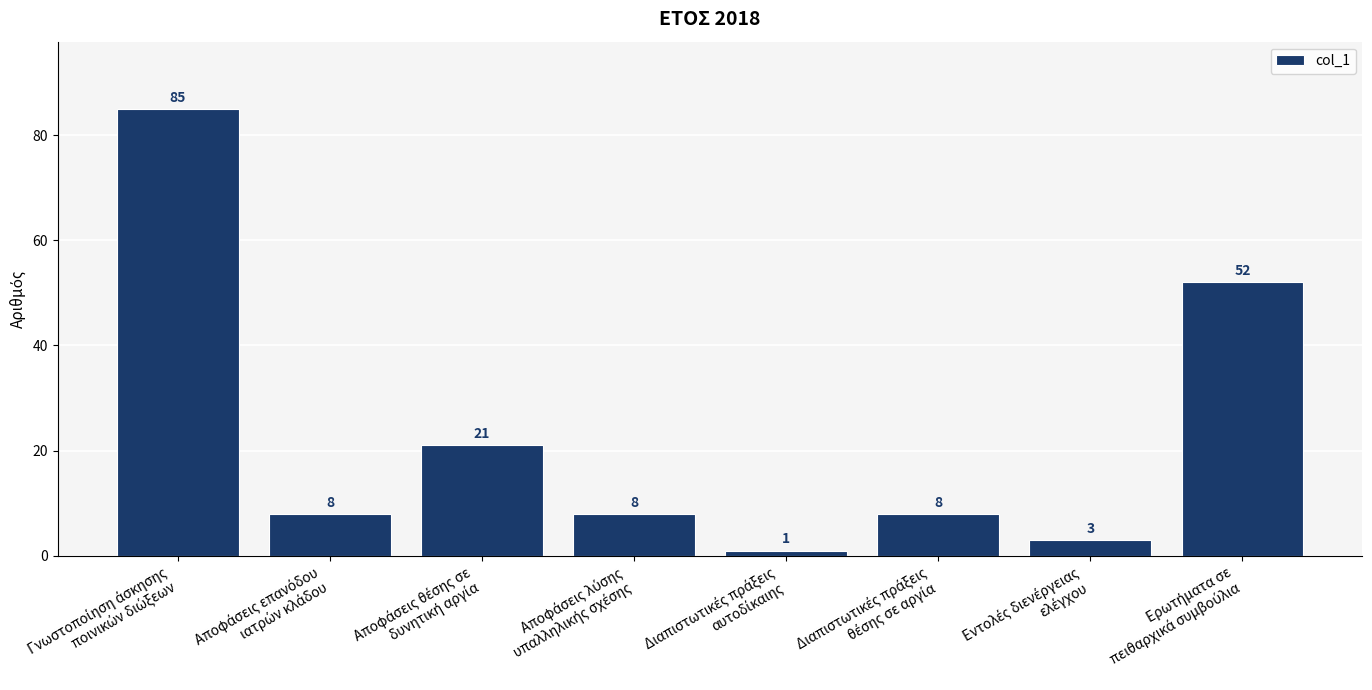

What is the smallest value displayed?

1